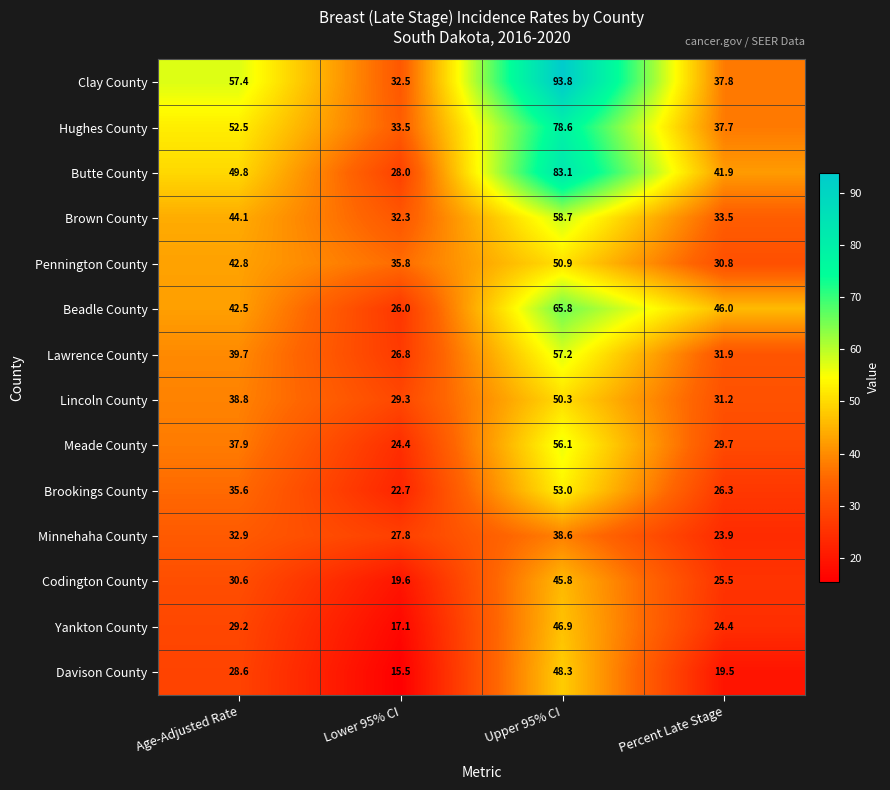

At which category is the sum across all series the highest?

Upper 95% CI